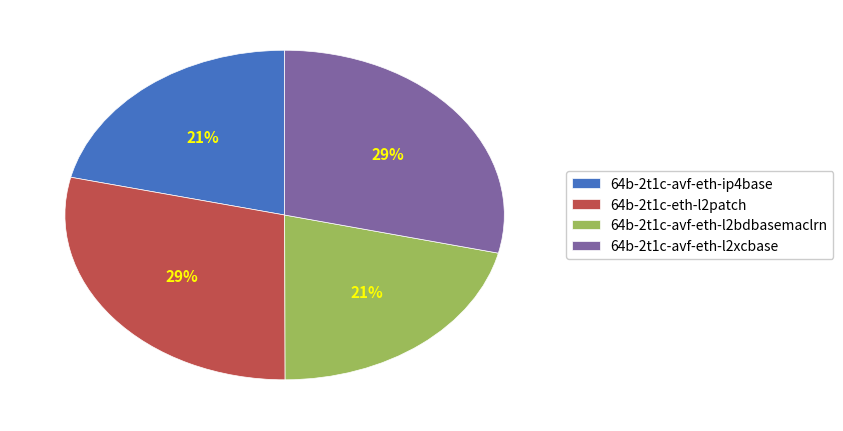

What is the ratio of the value at 64b-2t1c-avf-eth-ip4base to the value at 64b-2t1c-eth-l2patch?

0.7